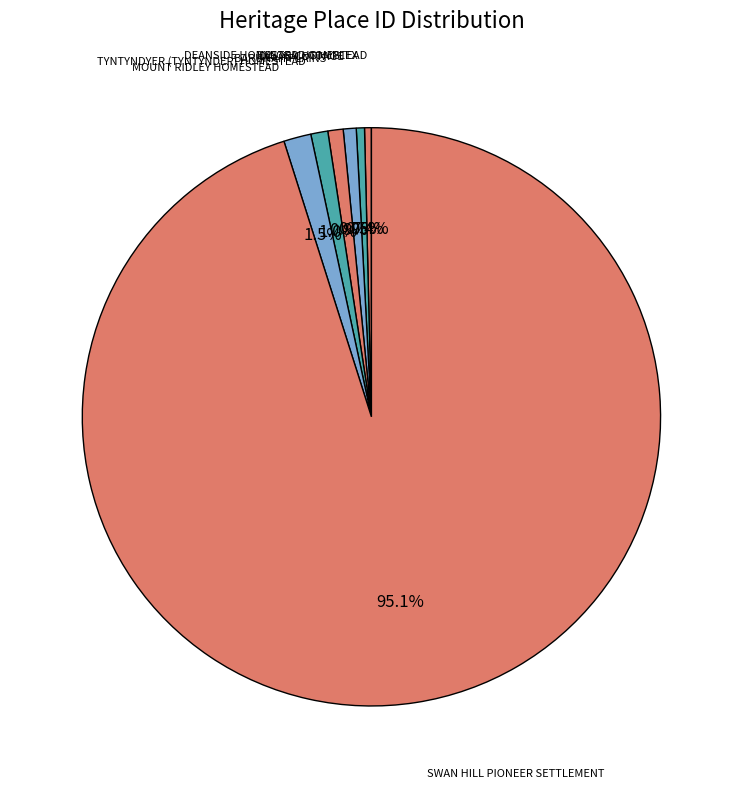

Count the number of slices in the pie.

7